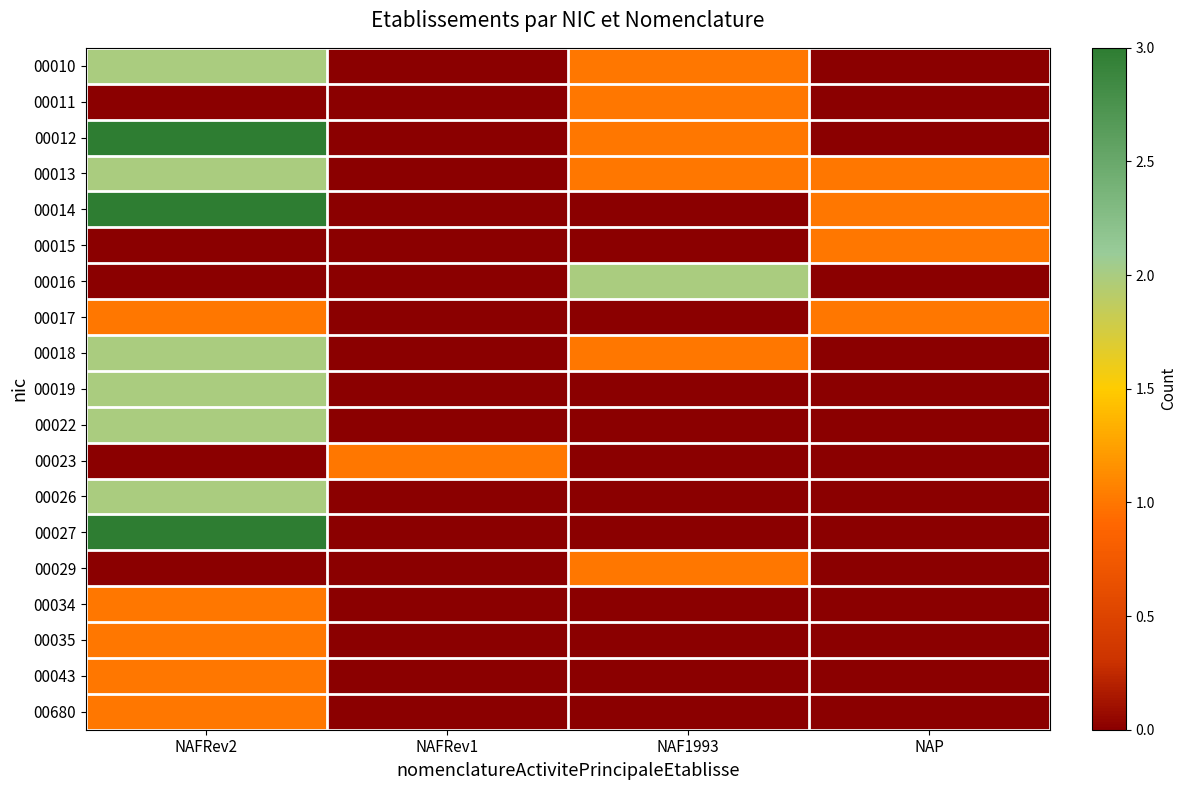

What is the spread (max minus min) of values at NAFRev1?

1